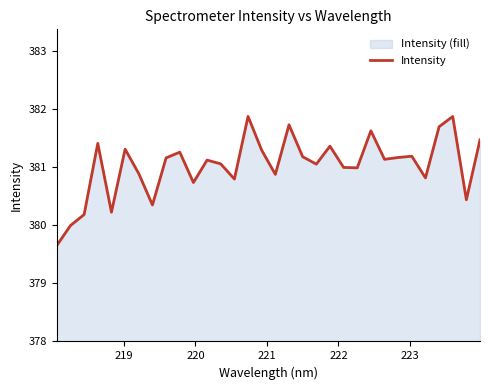

What is the difference between the maximum and minimum values?

2.2